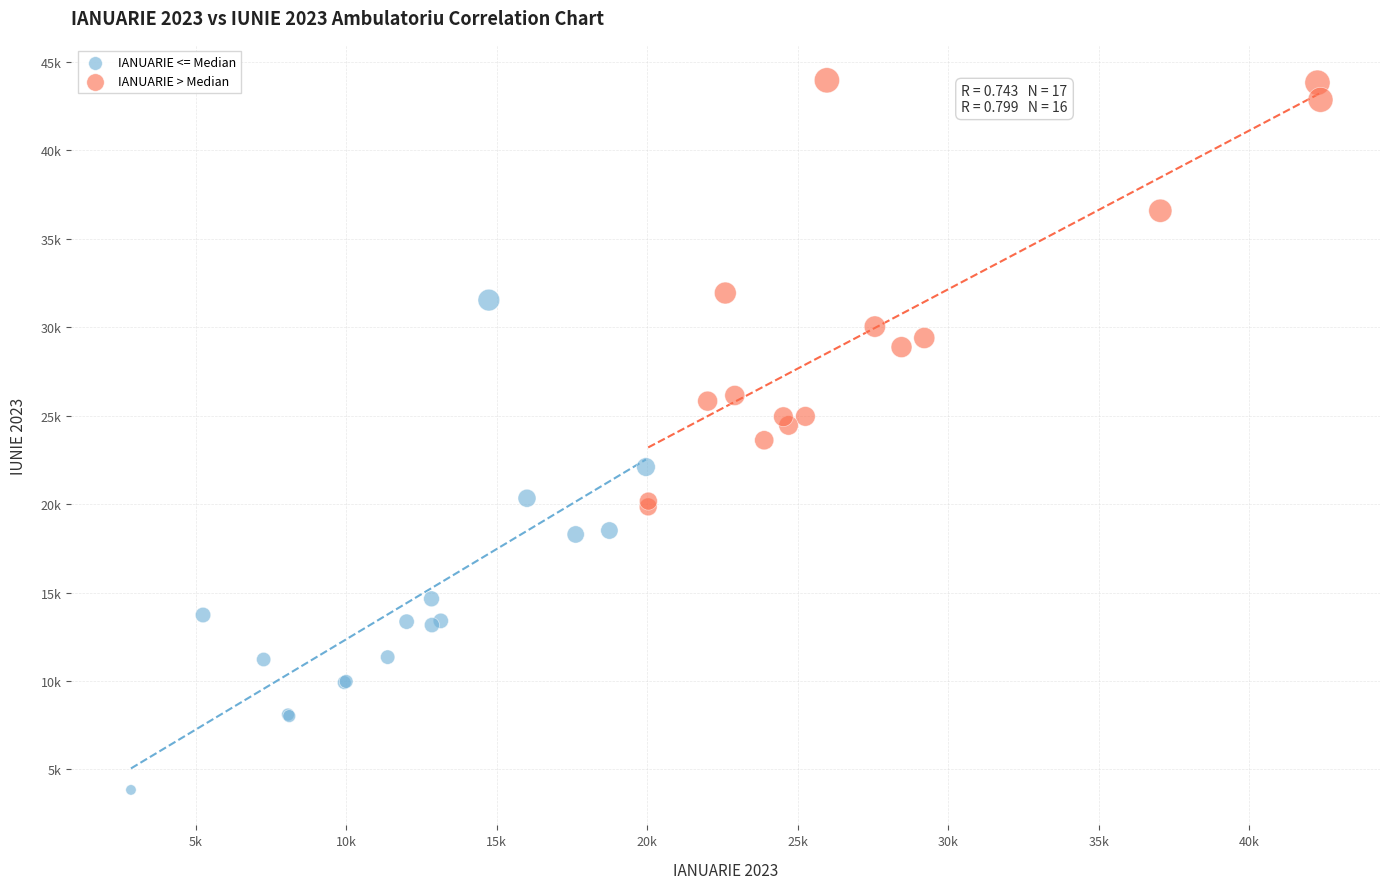

Which series reaches the minimum Y coordinate?

IANUARIE <= Median